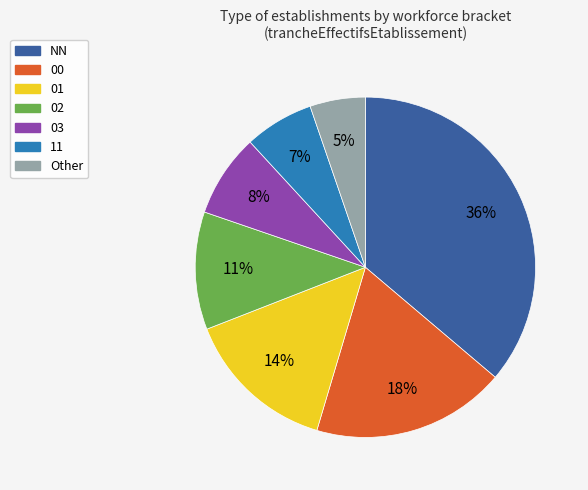

What percentage is the Other slice, to the nearest percent?

5%